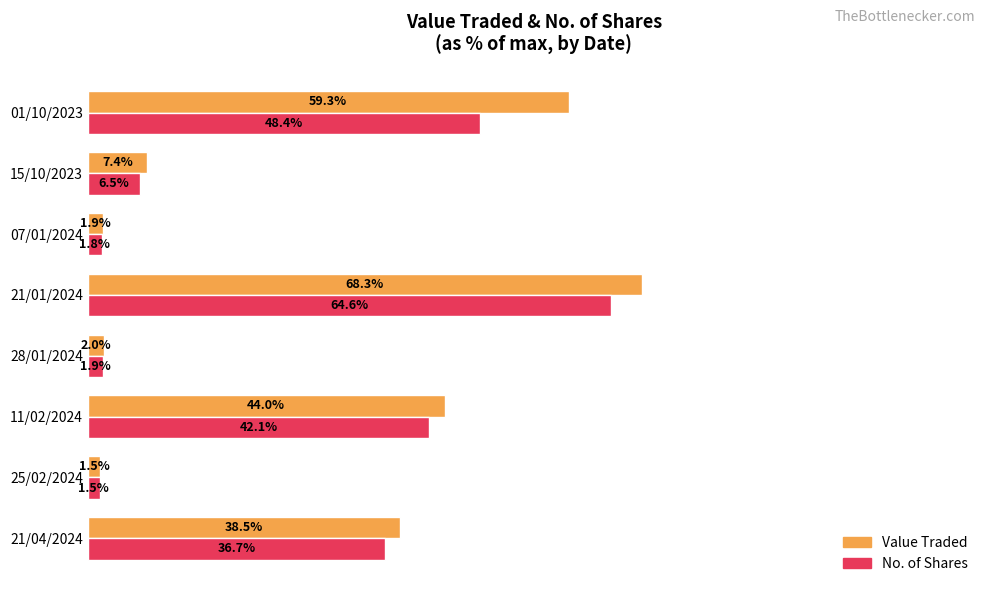

Which series has the largest total across all categories?

Value Traded